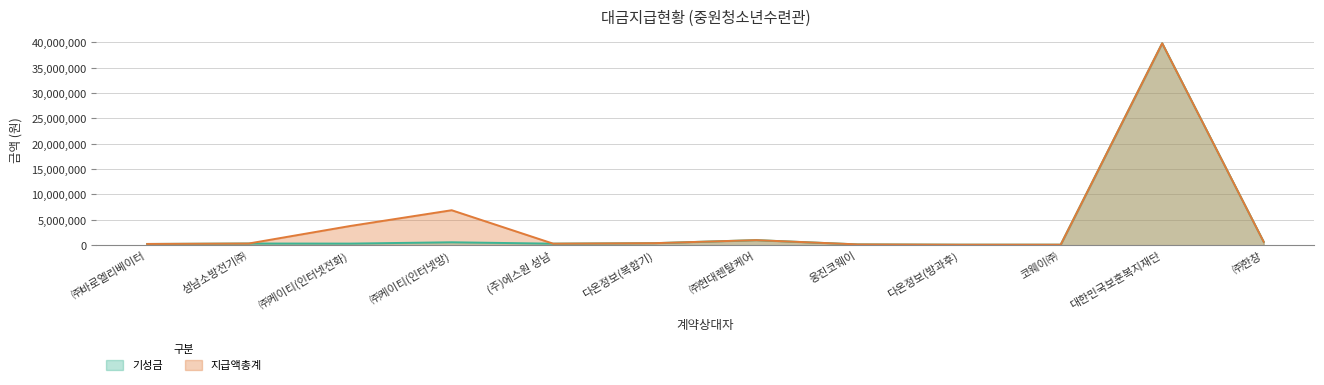

Rank the series by their maximum value, from lowest to highest.

기성금, 지급액총계